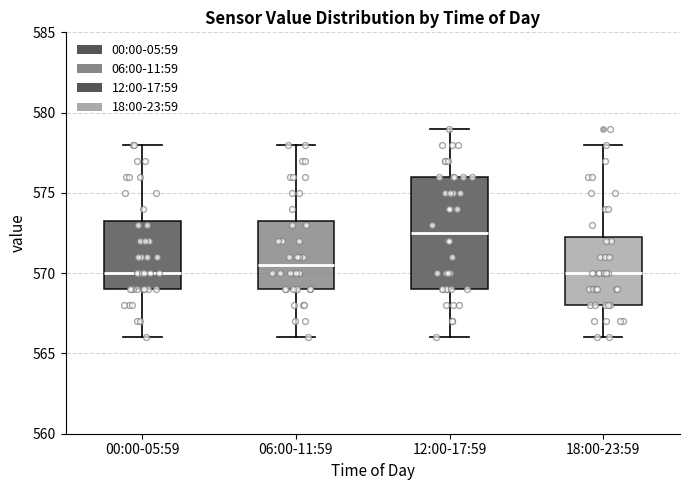

Comparing the boxes themselves (not the whiskers), which one is the tallest?

12:00-17:59